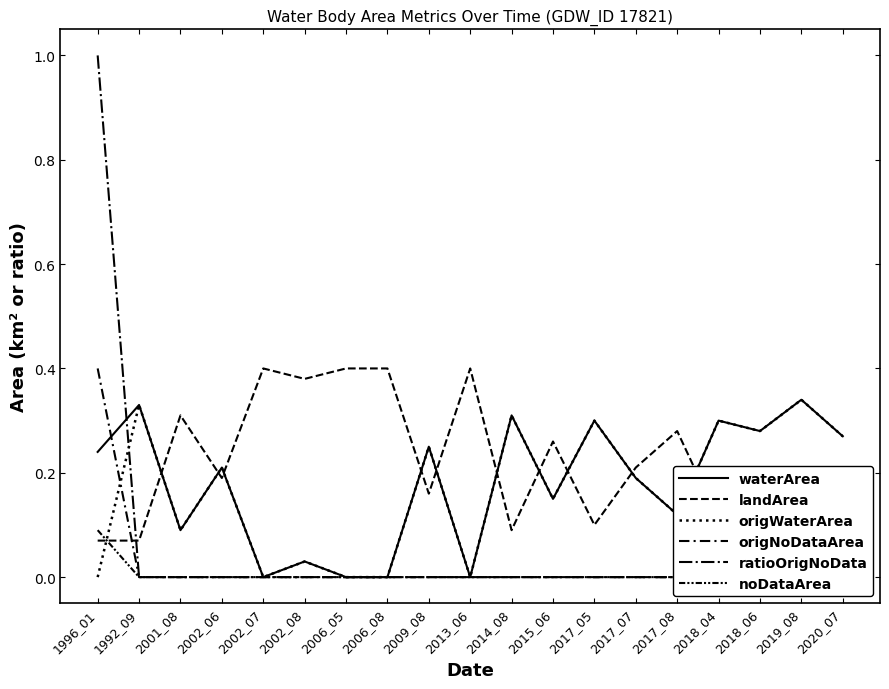

True or false: ratioOrigNoData has more than 1 points higher than both neighbors.

False